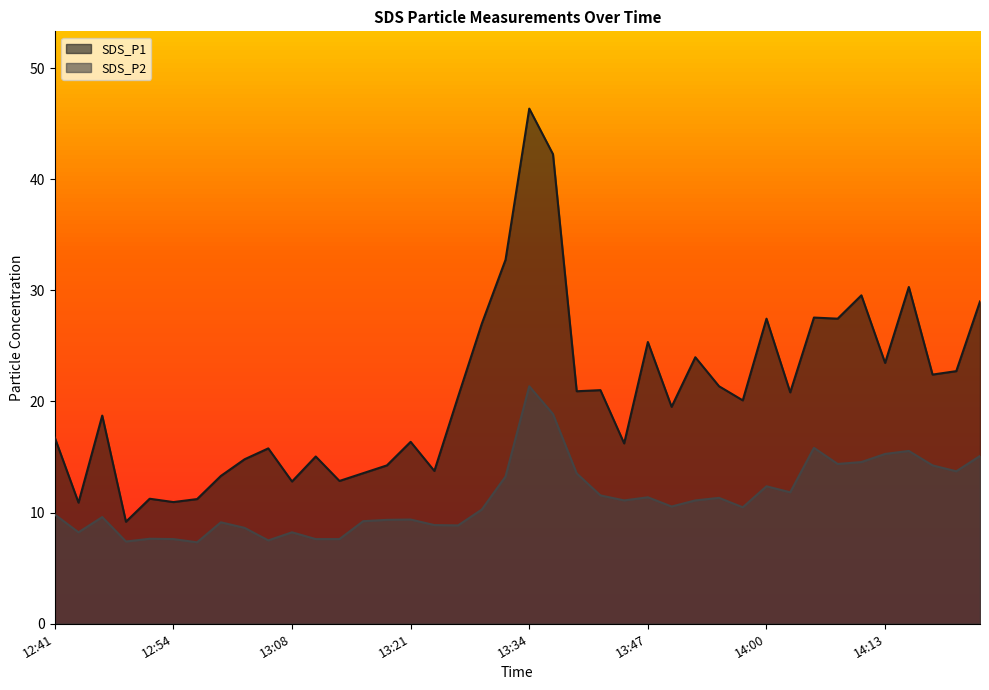

Which series has the largest total across all categories?

SDS_P1